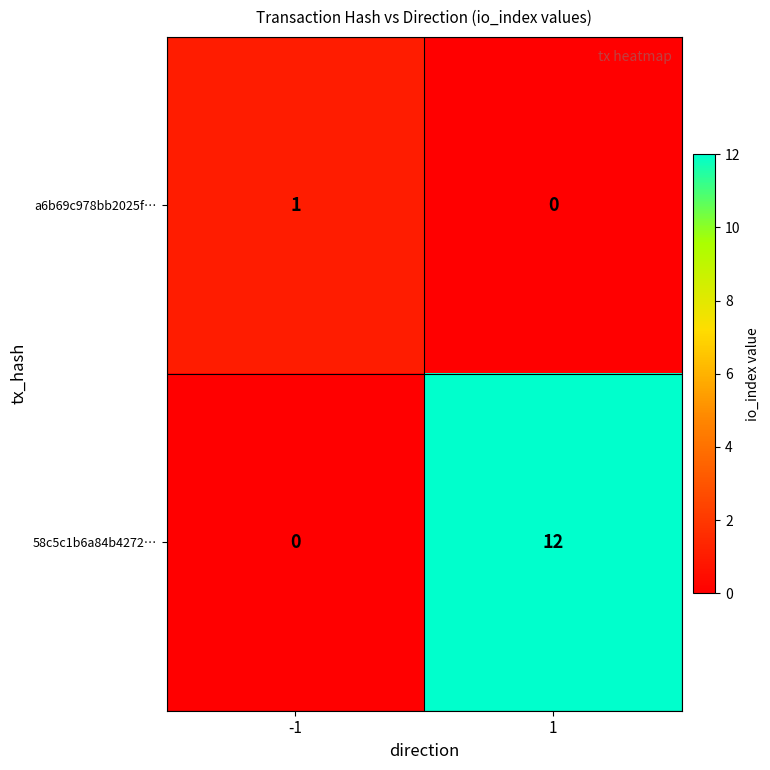

What value does the 58c5c1b6a84b4272… series have at 1?

12